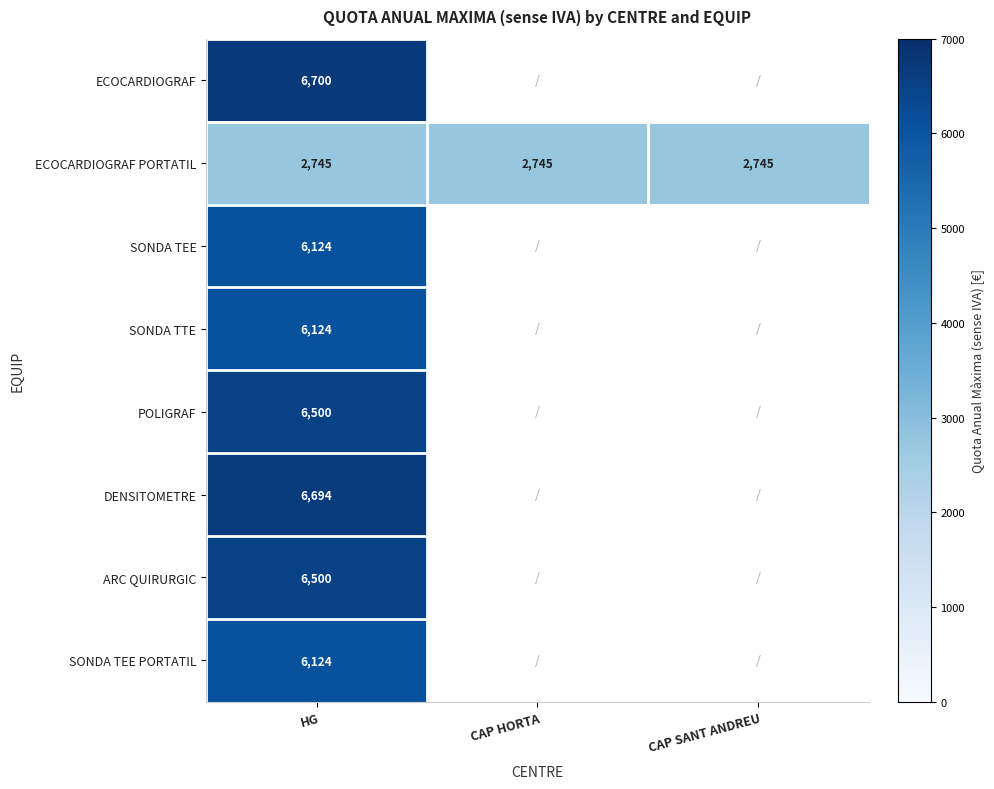

Is the value of ECOCARDIOGRAF at HG greater than the value of ECOCARDIOGRAF PORTATIL at CAP HORTA?

Yes